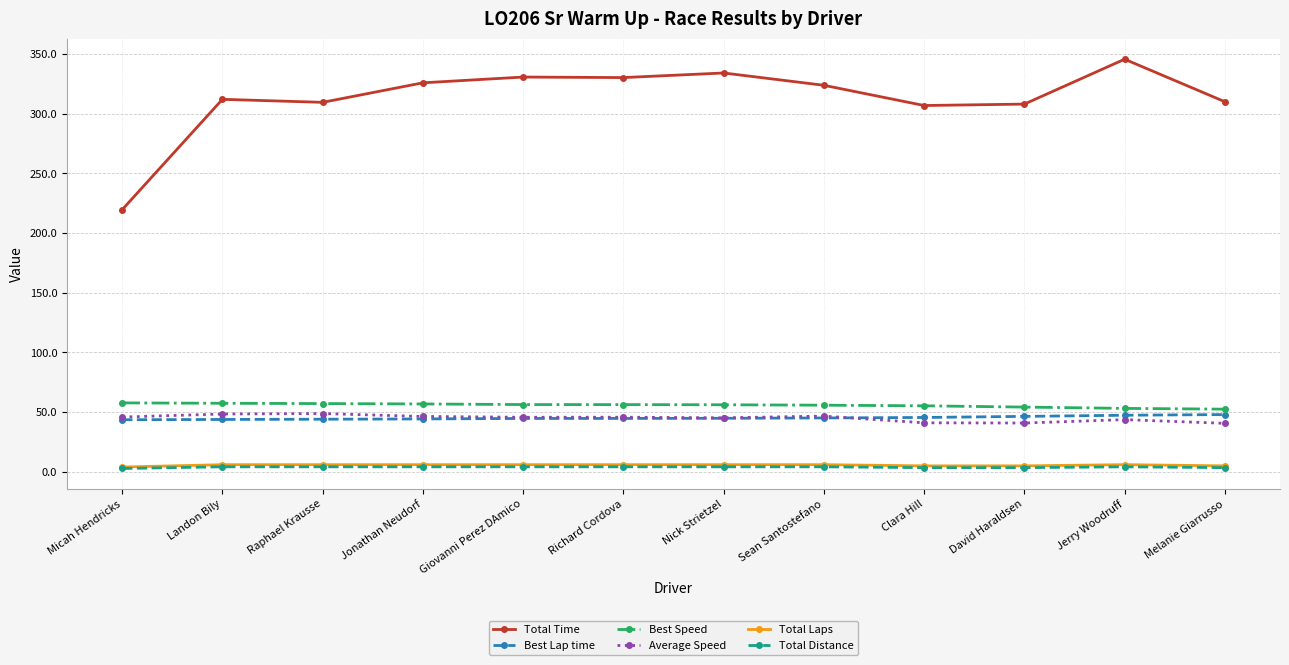

Is it true that Average Speed equals 48.4 at Landon Bily?

True